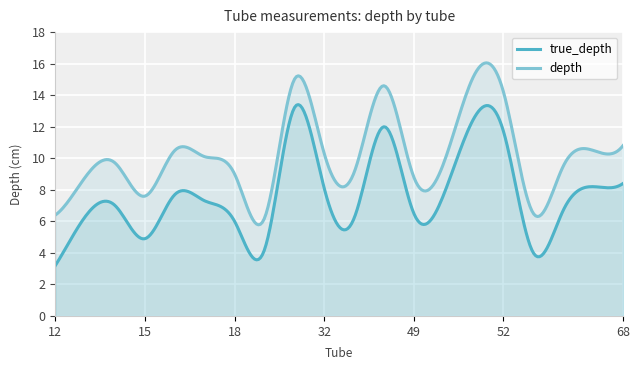

How many lines are shown in the chart?

2